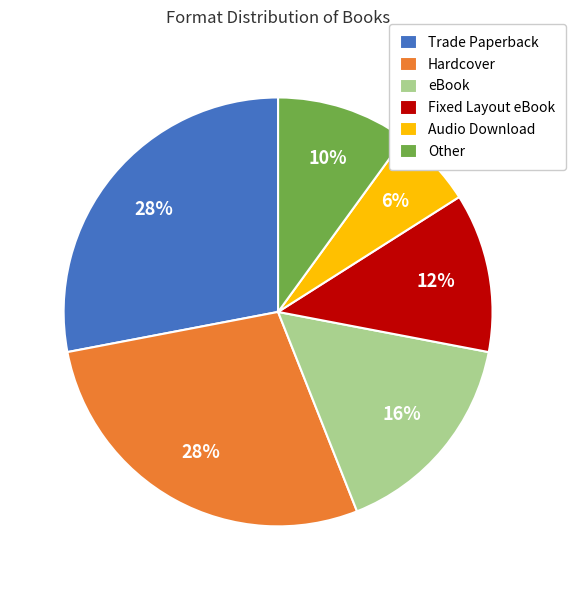

What percentage is the Trade Paperback slice, to the nearest percent?

28%